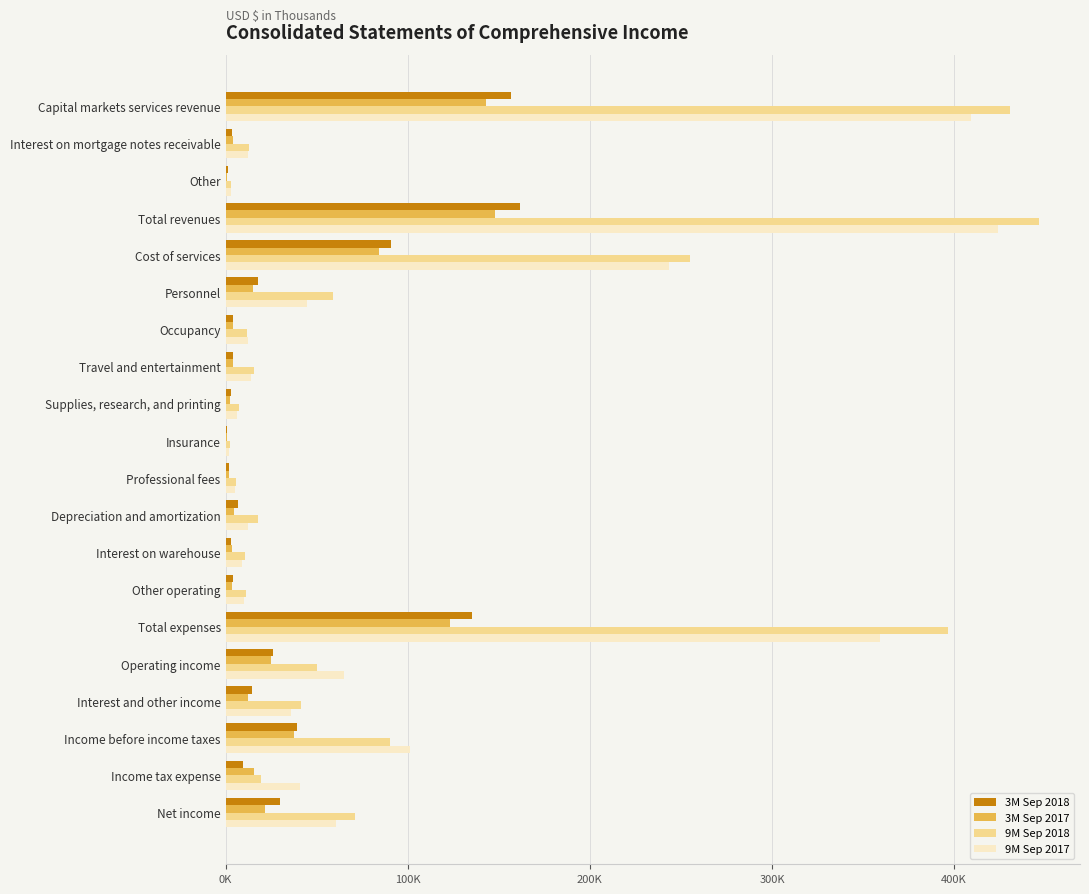

What are all the series names shown in the legend?

3M Sep 2018, 3M Sep 2017, 9M Sep 2018, 9M Sep 2017